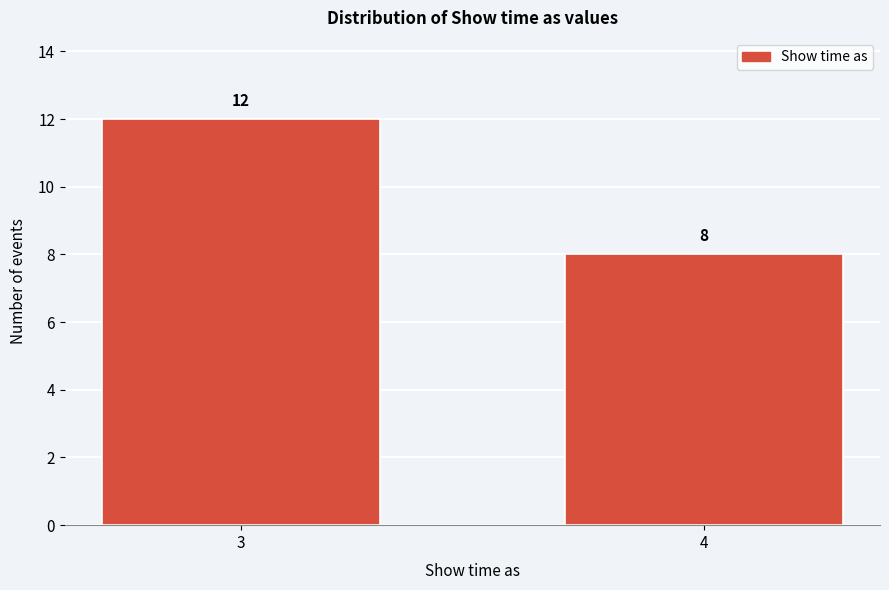

Reading left to right, extract all data points from this chart.

12	8